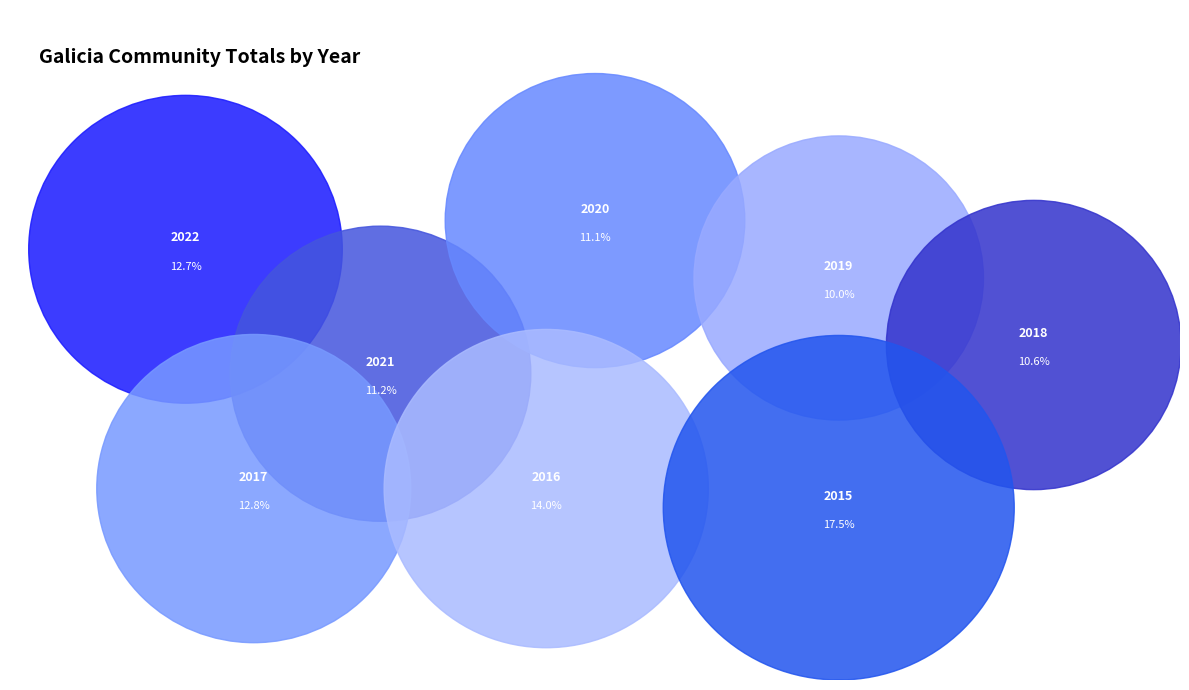

What is the change in value from 2017 to 2016?

+4936